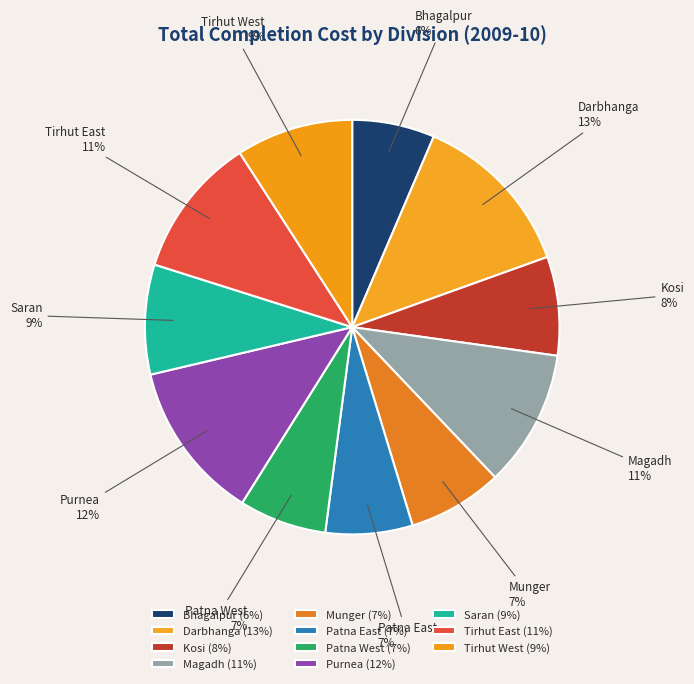

Is there any slice that represents more than half of the pie?

No